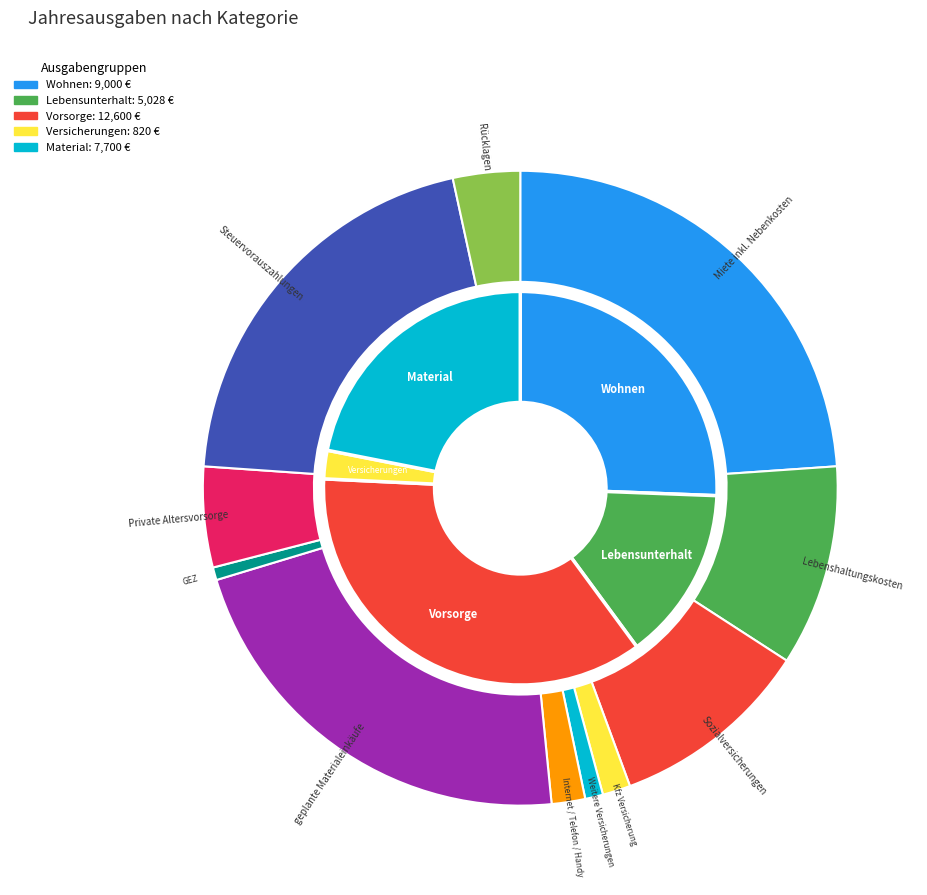

To the nearest percent, what is the difference between the Private Altersvorsorge and GEZ slice percentages?

4%